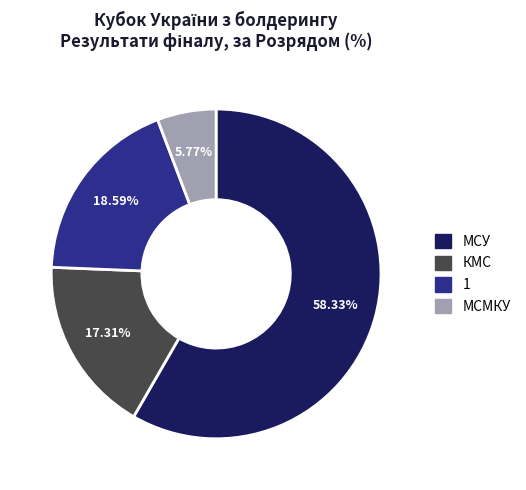

Does any single category account for the majority?

Yes